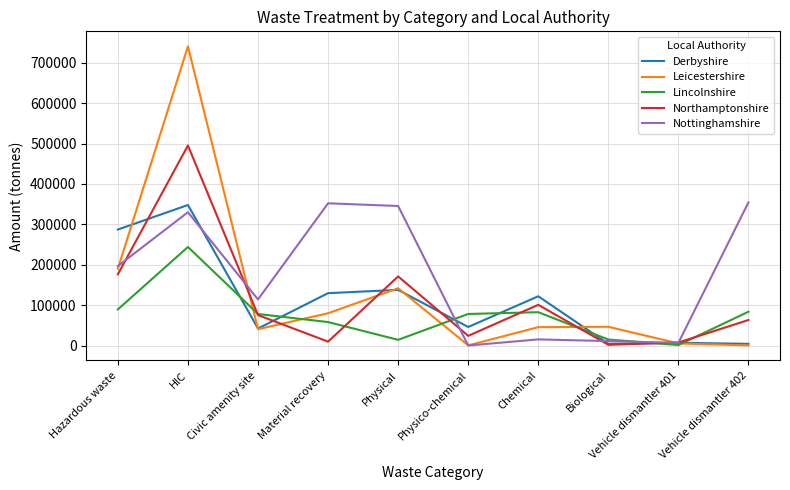

True or false: Nottinghamshire and Lincolnshire cross at least once.

True